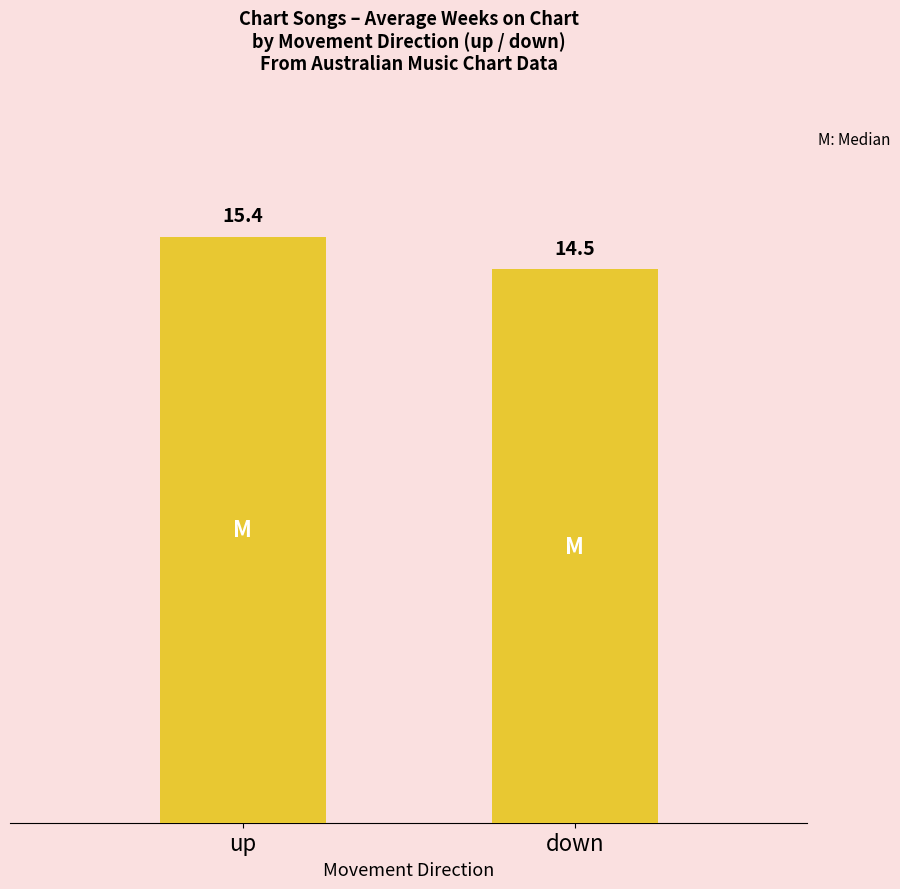

How many data points are less than 15?

1